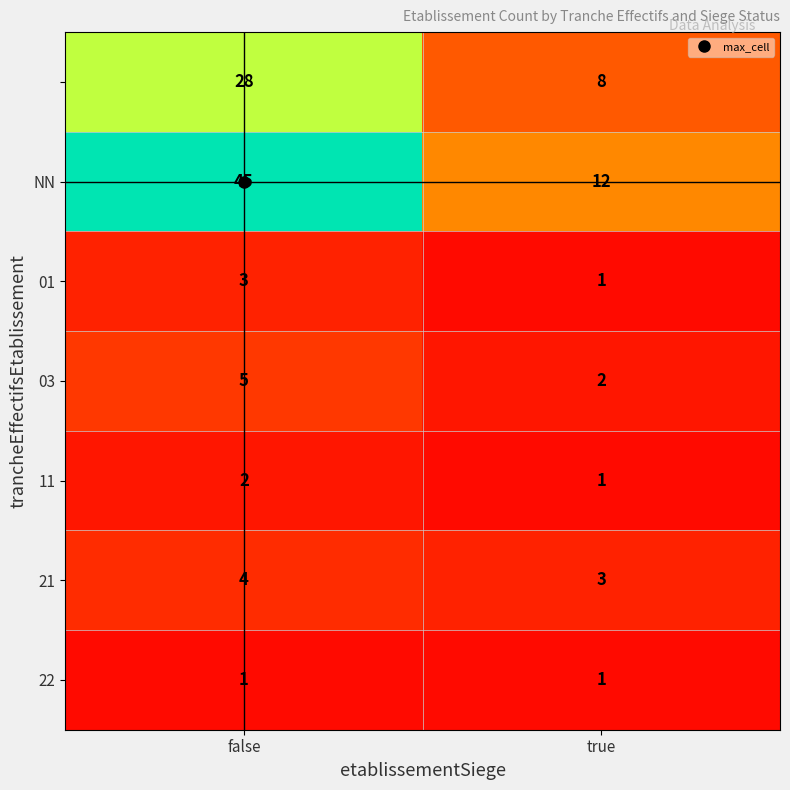

What is the greatest value displayed?

45